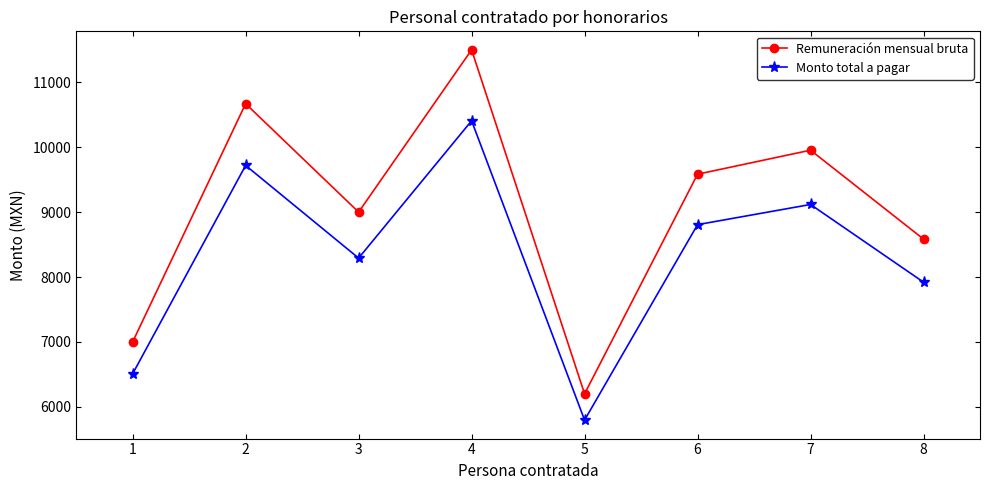

At which label is Remuneración mensual bruta closest to 8850?

3